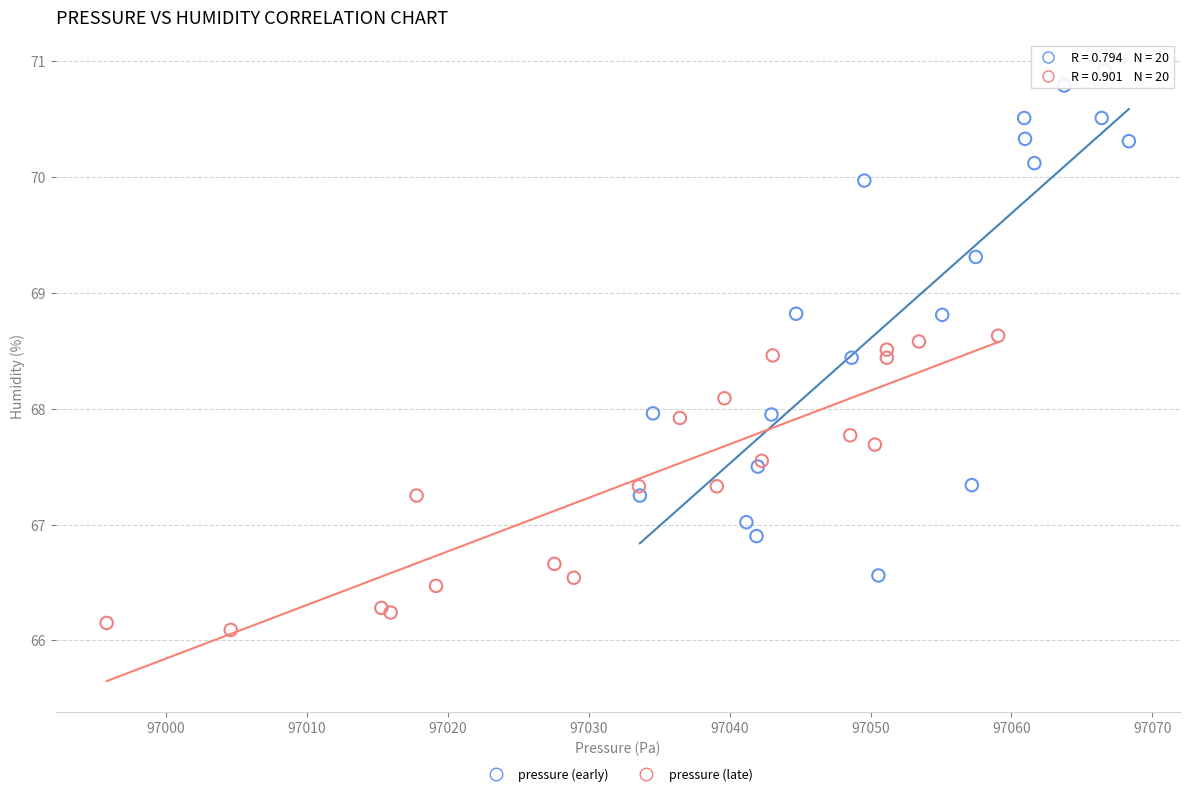

Which series contains the lowest Y value?

pressure (late)